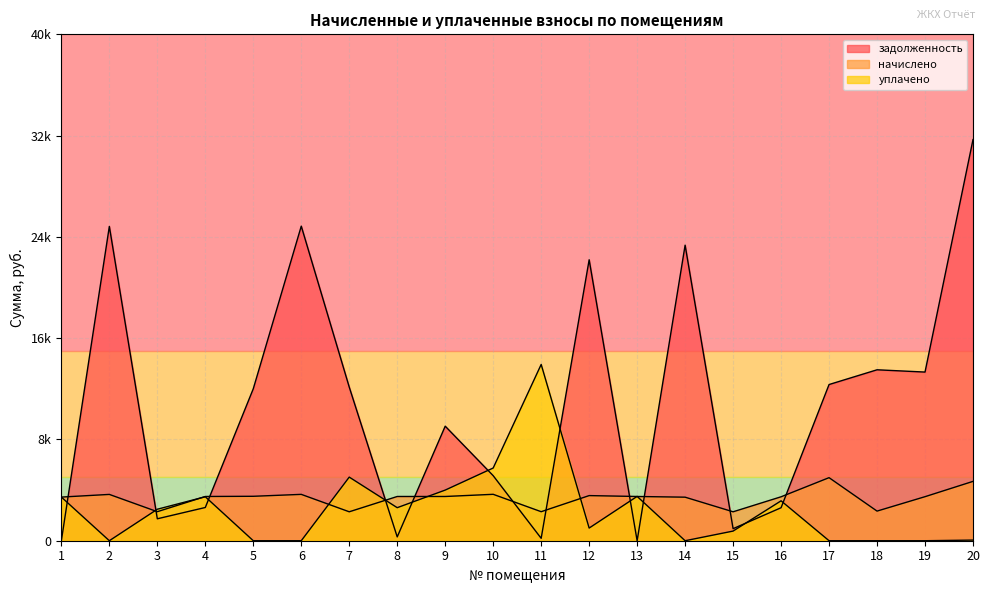

Does the chart have visible grid lines?

Yes